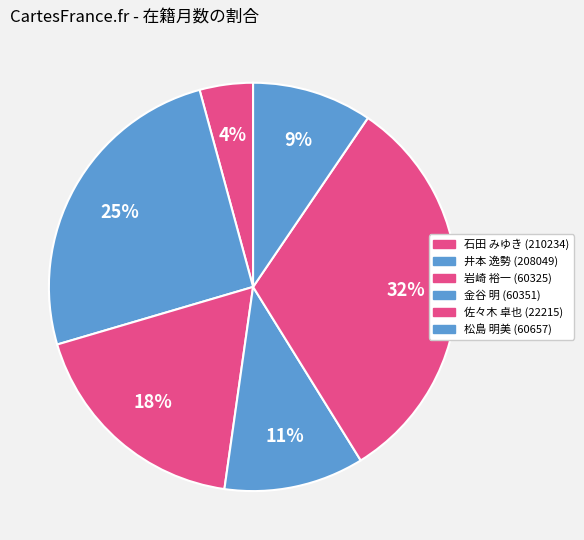

Which category has the smallest portion of the pie?

石田 みゆき (210234)